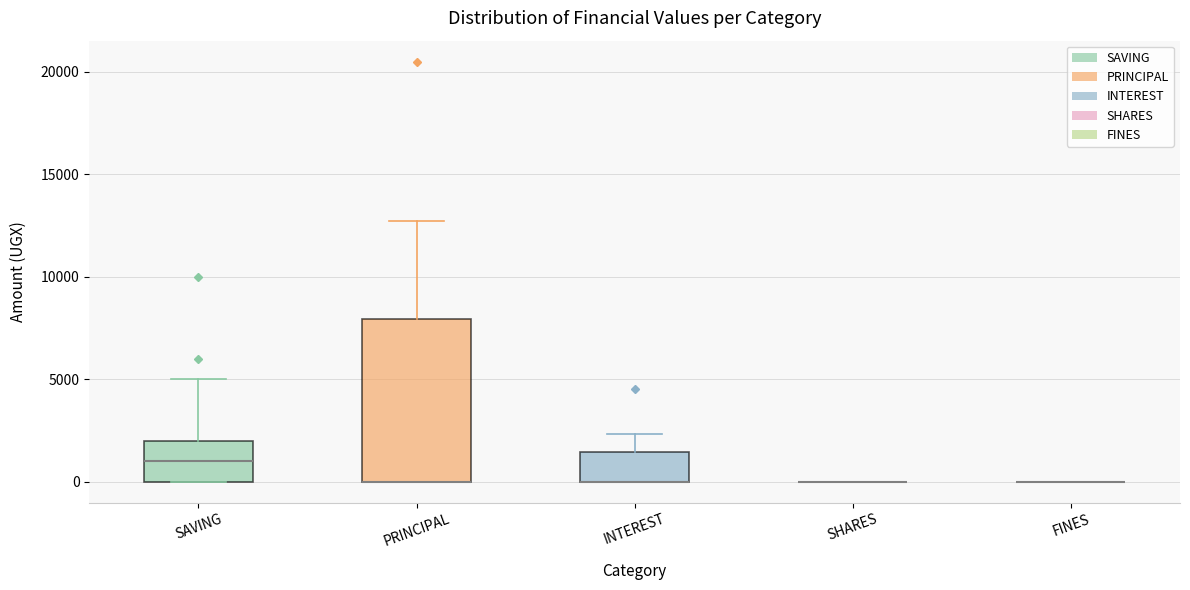

Reading left to right, transcribe this box plot: for each box, give where its median line is, the range the box spans, and where its two whiskers end, as read against the y-axis. The values are not printed on the chart, so give them approximately, as read against the axis.

SAVING: median 1000, box 0 to 2000, whiskers 0 to 5000
PRINCIPAL: median 0 (drawn on the box's lower edge), box 0 to 8000, whiskers 0 to 12500
INTEREST: median 0 (drawn on the box's lower edge), box 0 to 1500, whiskers 0 to 2500
SHARES: box collapsed to a line at 0, whiskers 0 to 0
FINES: box collapsed to a line at 0, whiskers 0 to 0